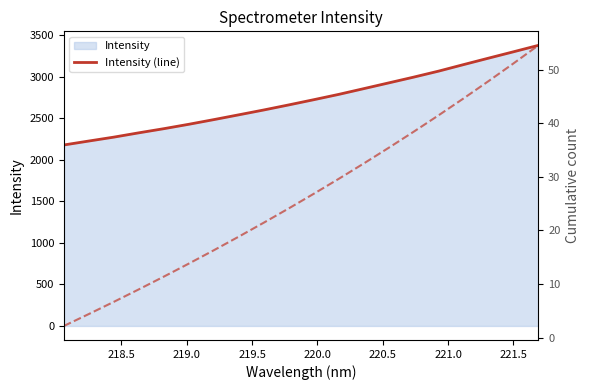

Does the chart have visible grid lines?

No